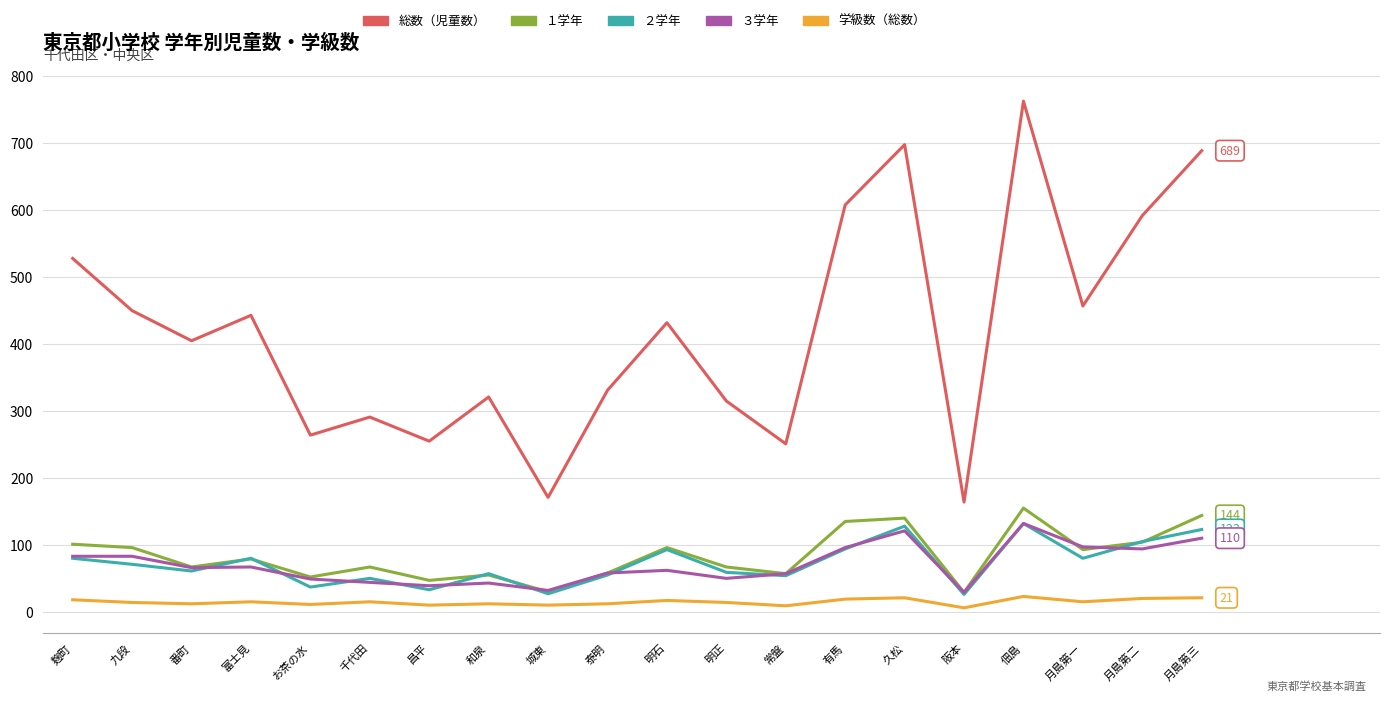

Which series has the widest spread of values?

総数（児童数）